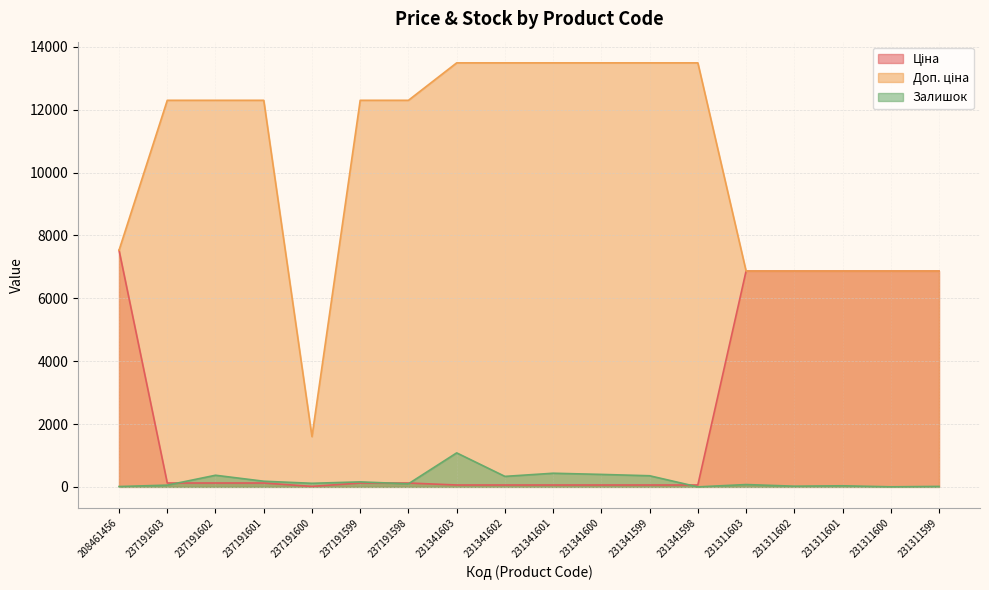

True or false: Доп. ціна and Ціна intersect in this chart.

False